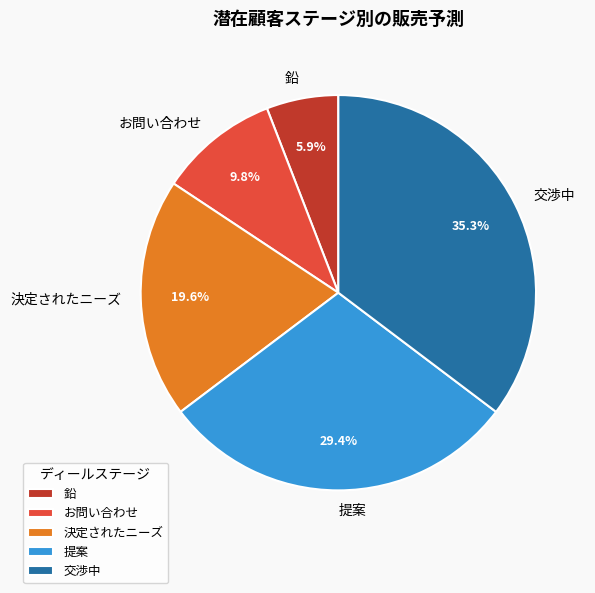

Count the number of slices in the pie.

5